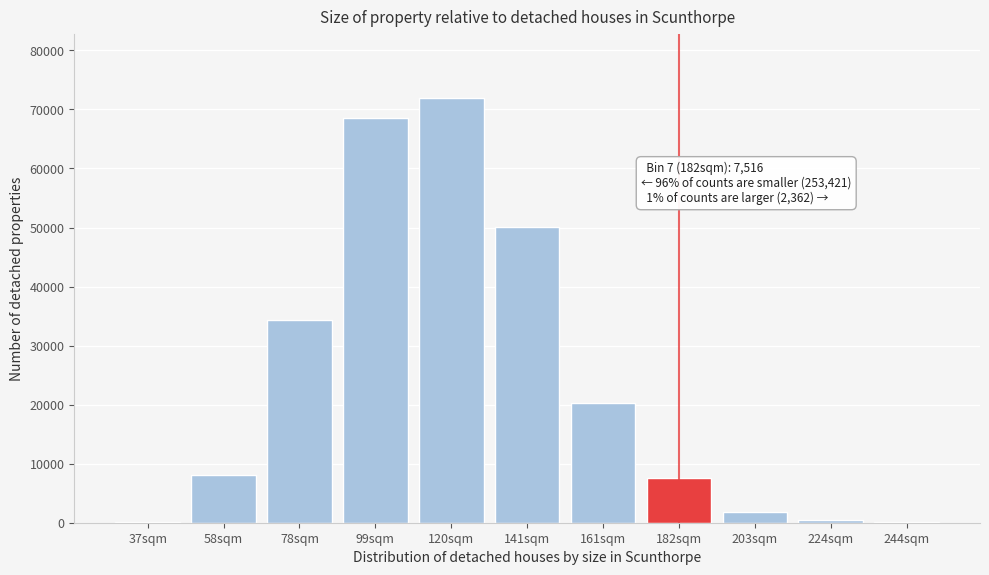

What is the sum of all values?

263299